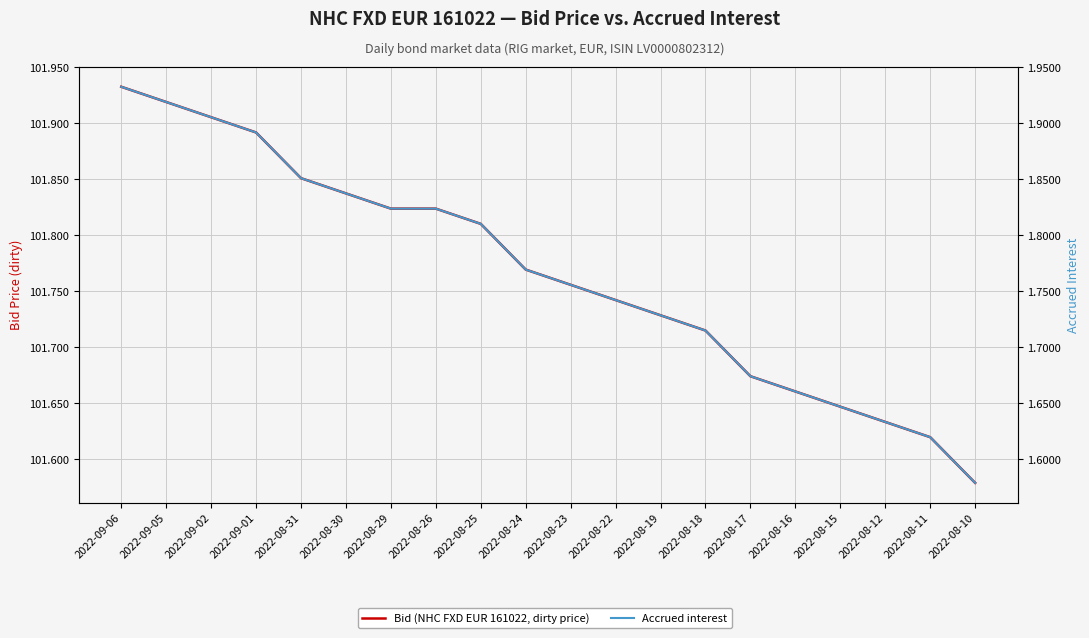

Rank the categories by Bid (NHC FXD EUR 161022, dirty price) value from highest to lowest.

2022-09-06, 2022-09-05, 2022-09-02, 2022-09-01, 2022-08-31, 2022-08-30, 2022-08-29, 2022-08-26, 2022-08-25, 2022-08-24, 2022-08-23, 2022-08-22, 2022-08-19, 2022-08-18, 2022-08-17, 2022-08-16, 2022-08-15, 2022-08-12, 2022-08-11, 2022-08-10